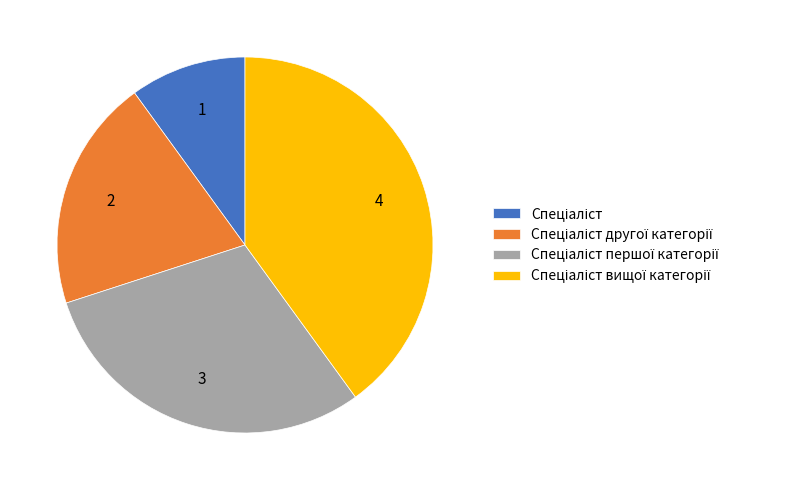

Is there any slice that represents more than half of the pie?

No